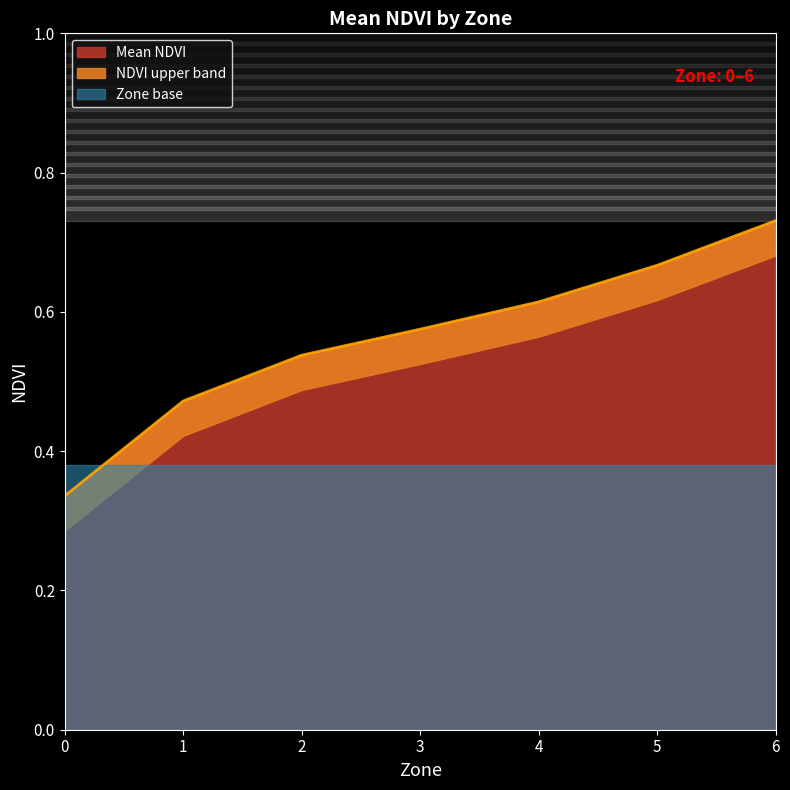

Reading left to right, what are all the values shown in this chart?

0.3	0.5	0.5	0.6	0.6	0.7	0.7